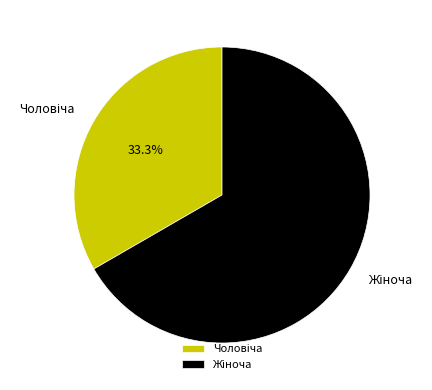

Is there any slice that represents more than half of the pie?

Yes